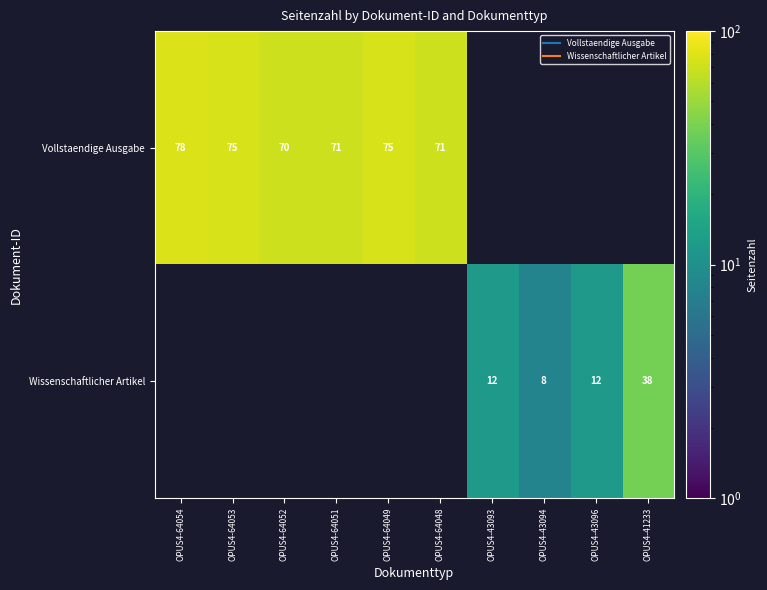

How many values in Vollstaendige Ausgabe are above zero?

6